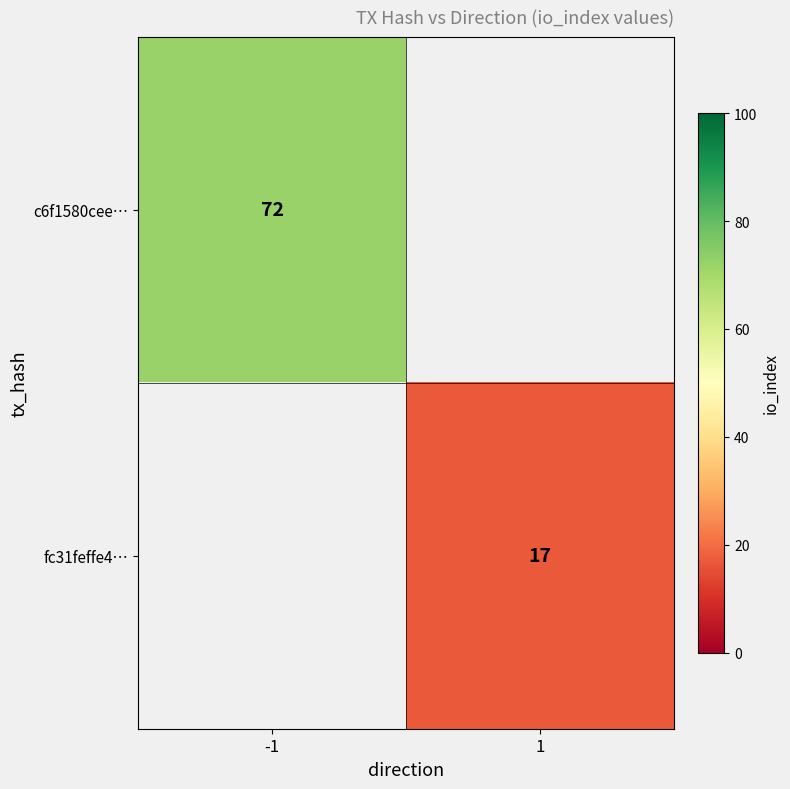

What is the minimum value shown in the chart?

17.0